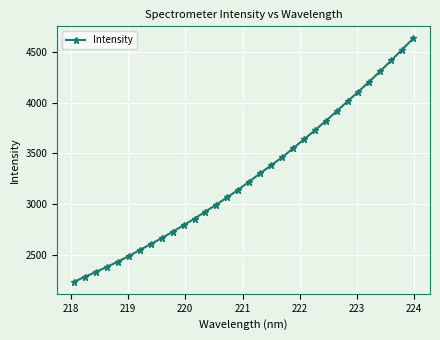

What is the maximum value shown in the chart?

4631.1